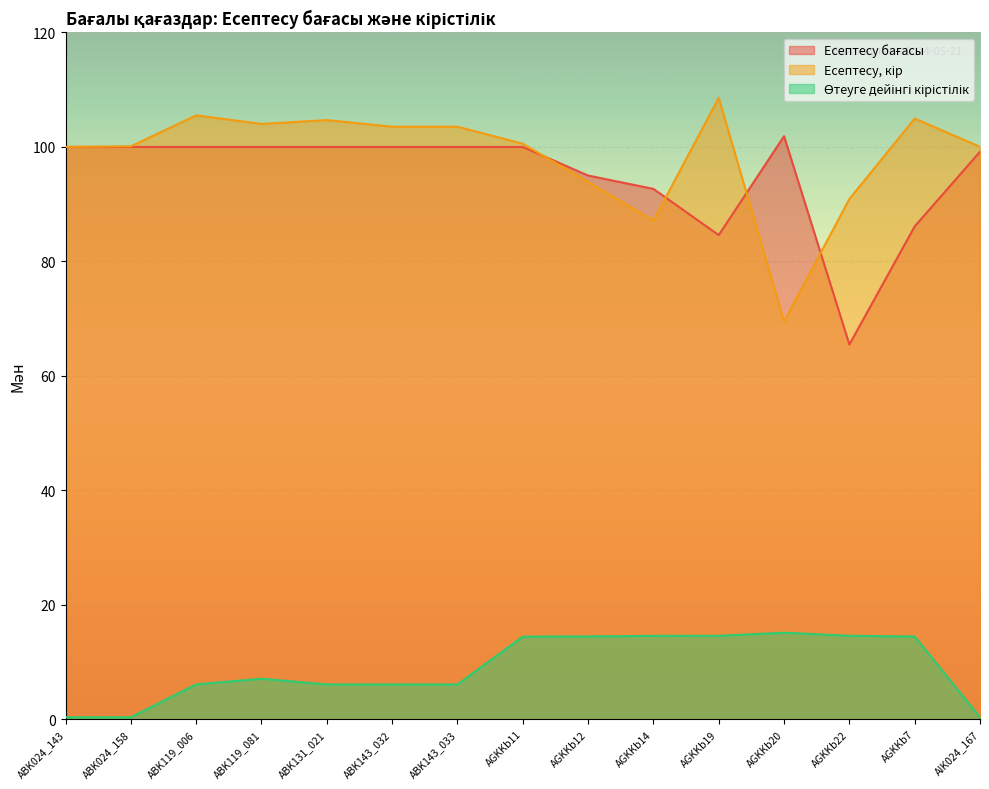

How many data points in Есептесу бағасы are less than 100?

6